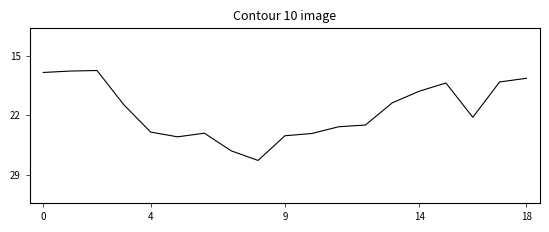

Does the chart have visible grid lines?

No